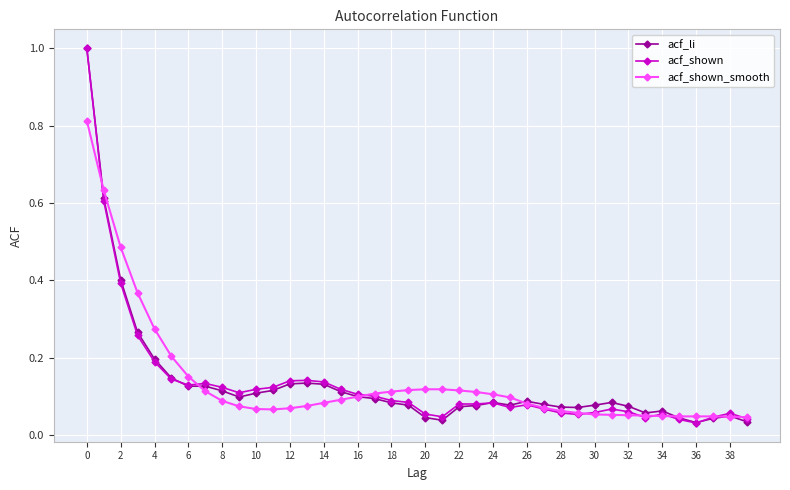

What is the maximum value for acf_shown?

1.0